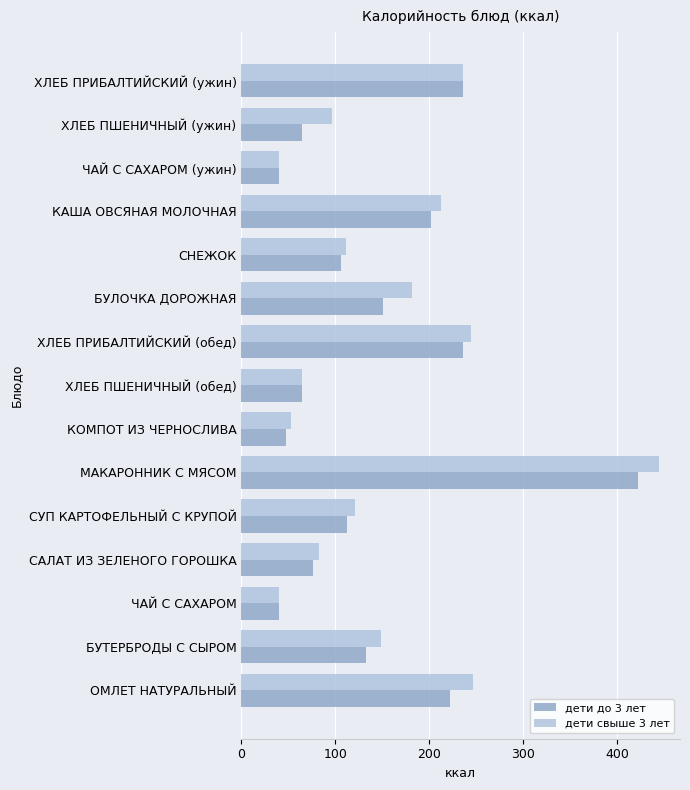

What is the difference between the maximum and minimum values in the дети свыше 3 лет series?

404.3